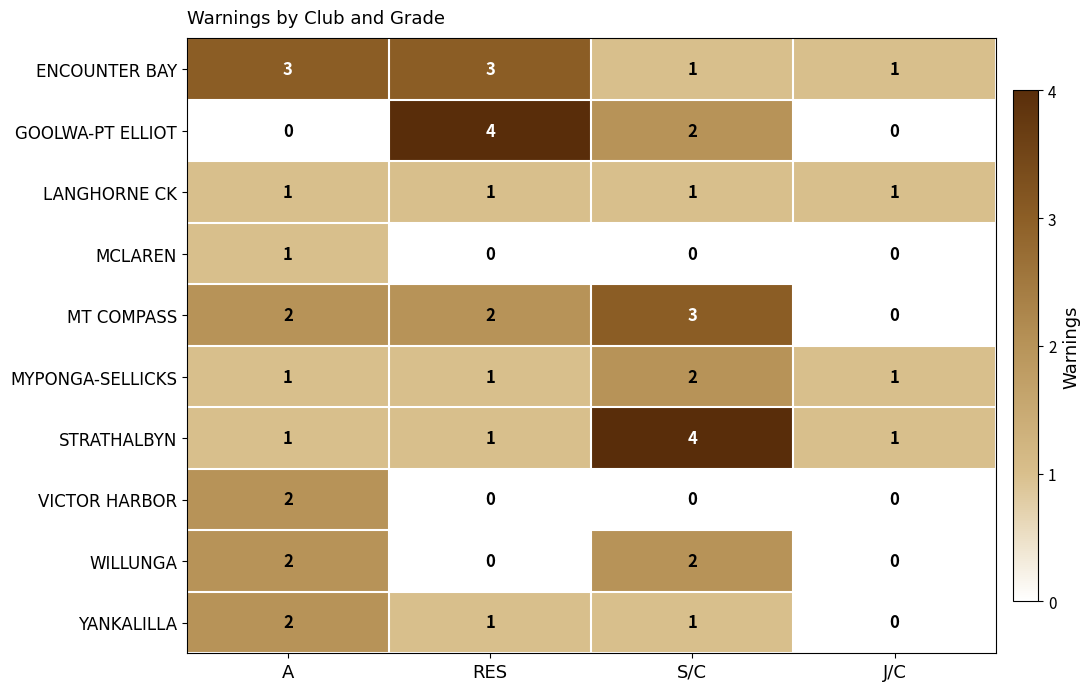

Count the number of data series in this chart.

10